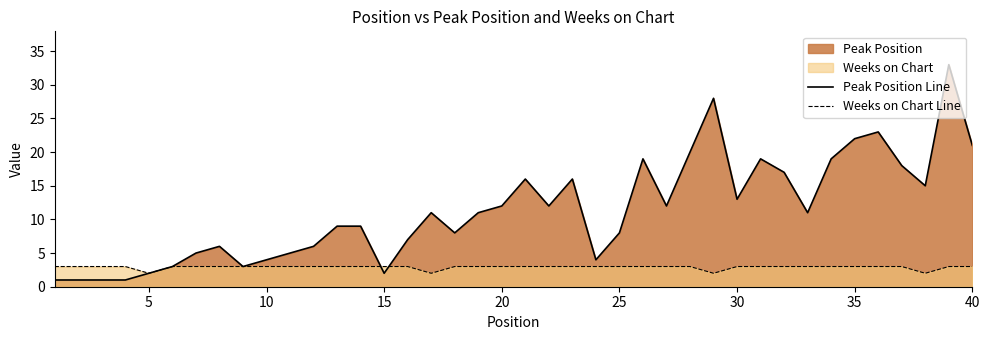

List the series in order of their peak value, lowest first.

Weeks on Chart Line, Peak Position Line